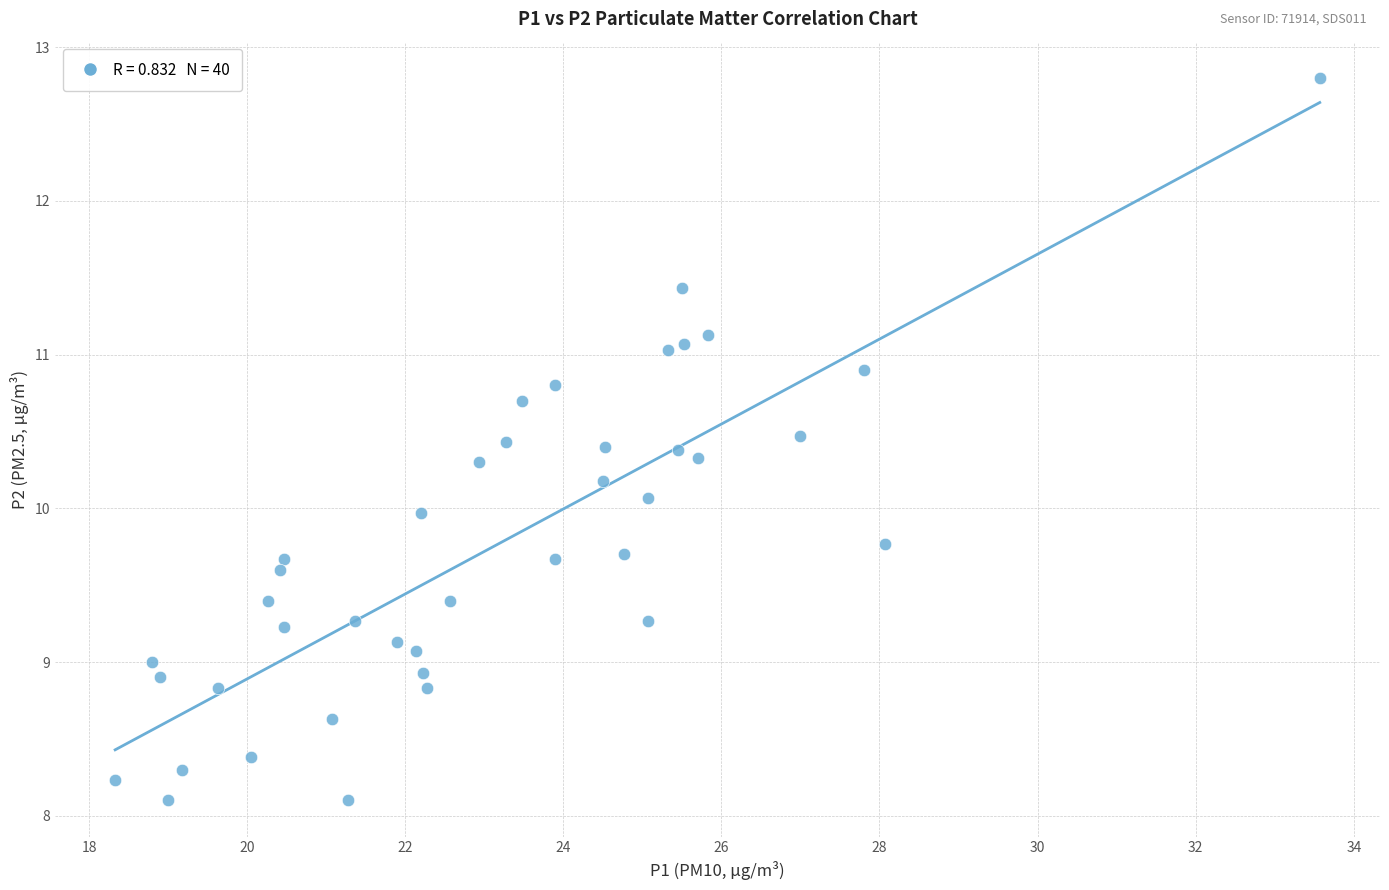

What is the range of X values (max minus min)?

15.2